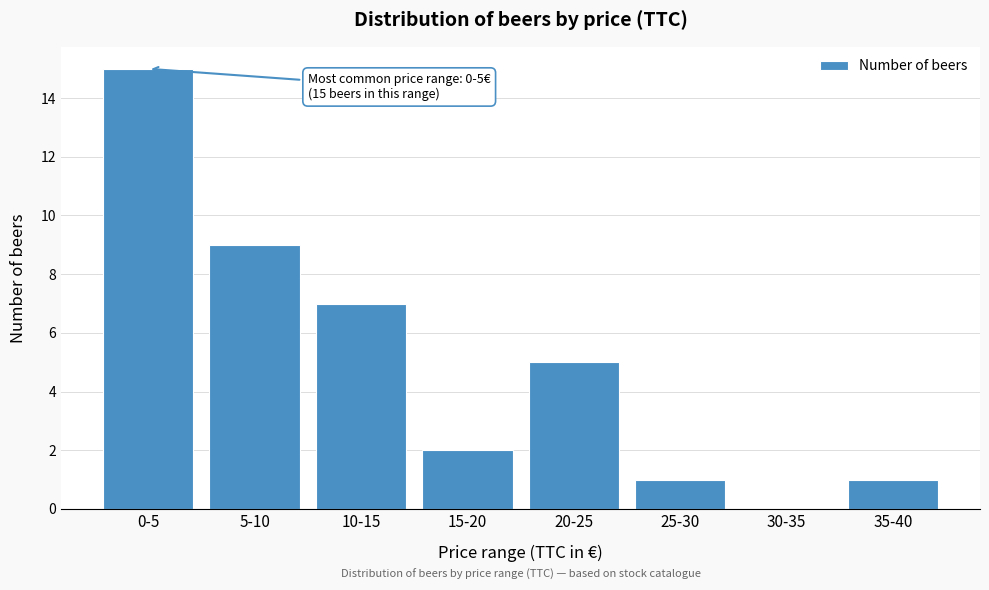

Reading right to left, transcribe all the data shown in this chart.

35-40=1	30-35=0	25-30=1	20-25=5	15-20=2	10-15=7	5-10=9	0-5=15